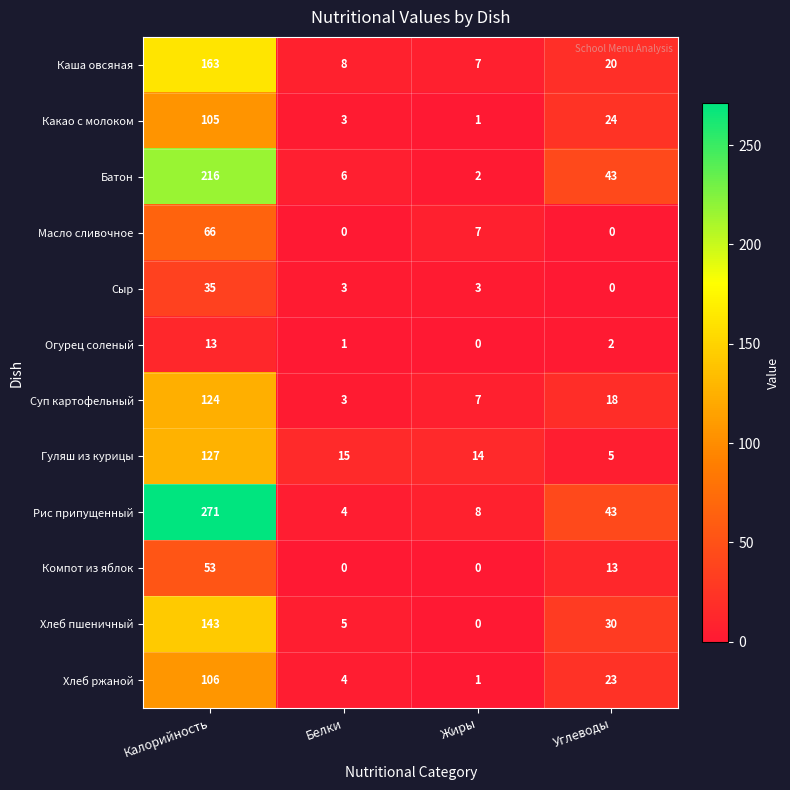

At which label does Суп картофельный reach its minimum?

Белки